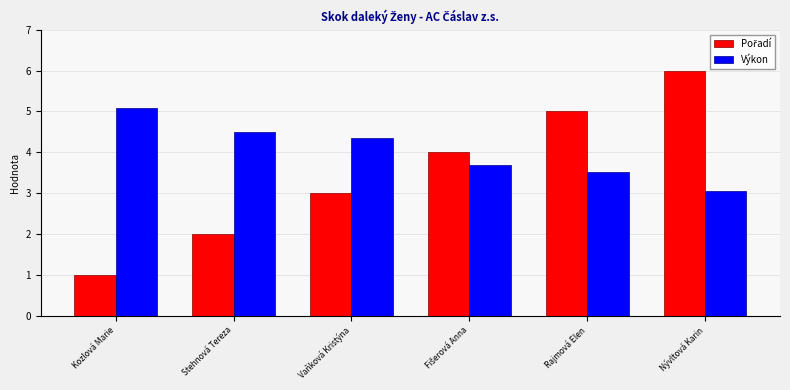

Which series has the largest total across all categories?

Výkon